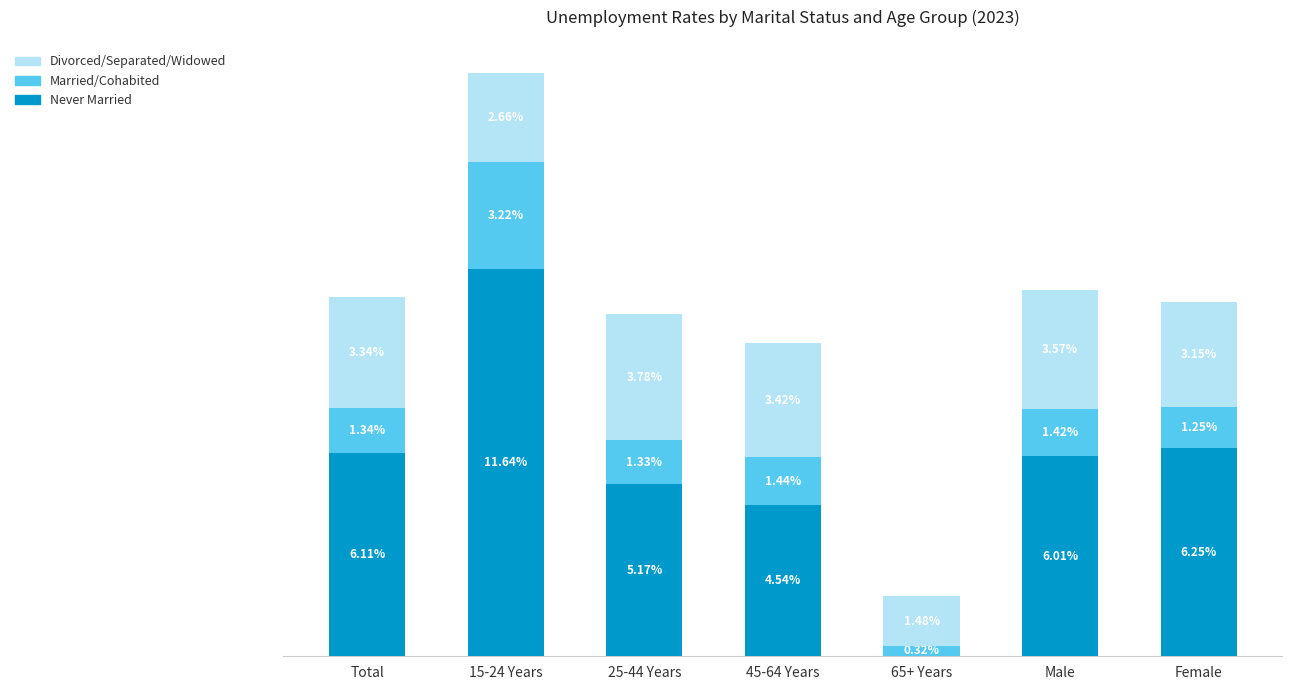

At which category is the sum across all series the highest?

15-24 Years